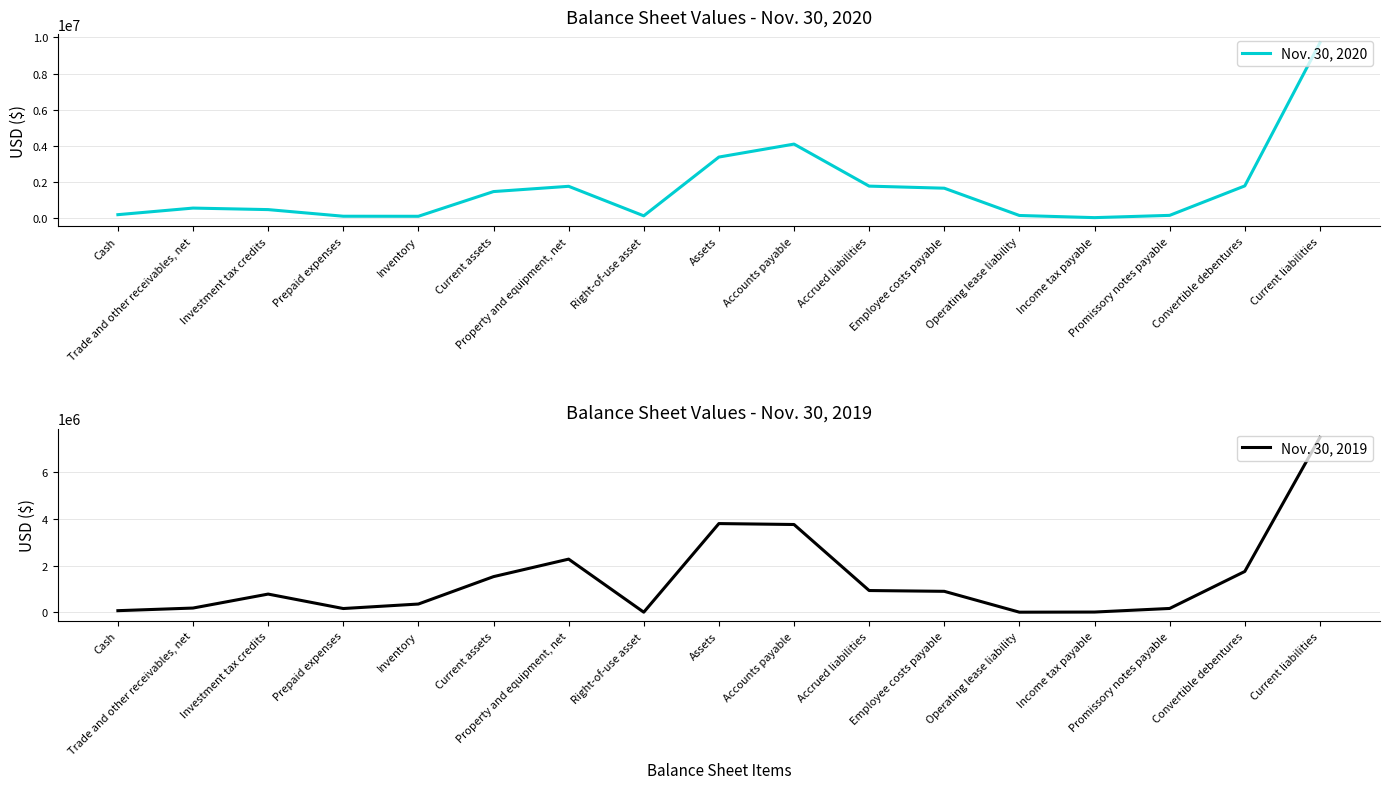

What is the difference between the maximum and minimum values in the Nov. 30, 2020 series?

9662133